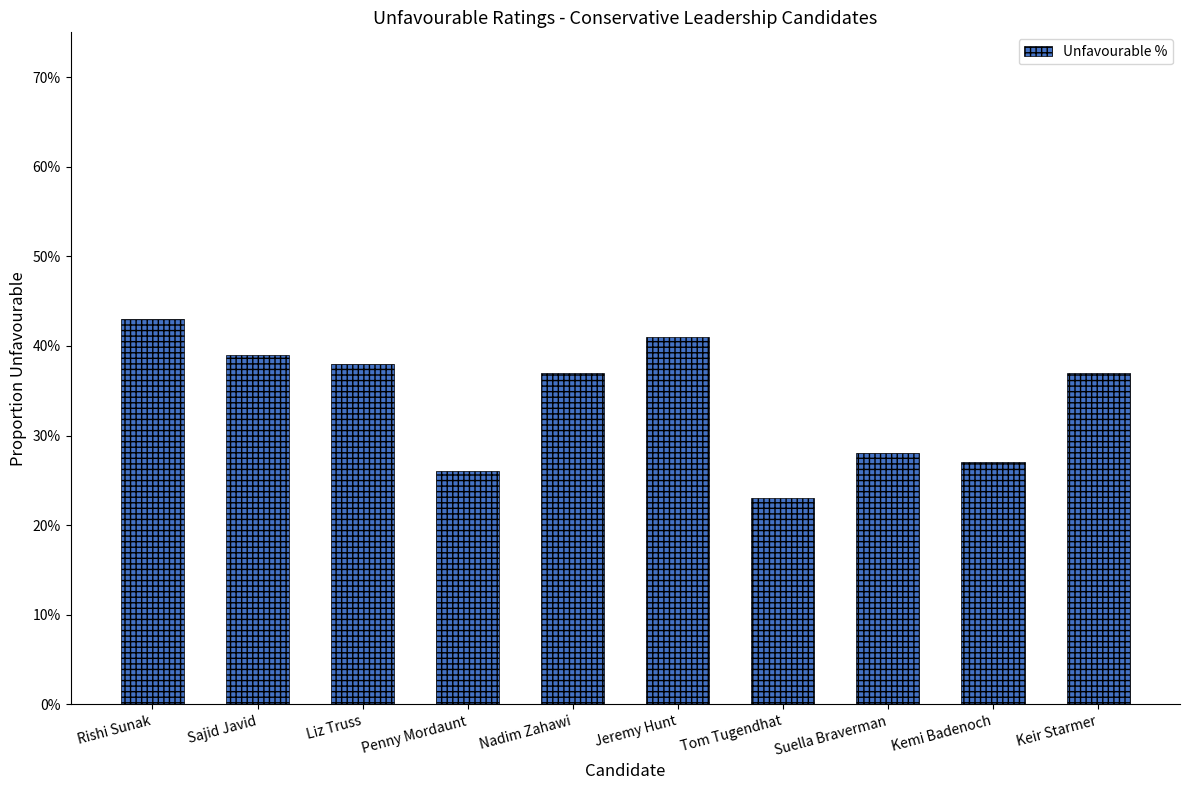

List the labels in order of value, smallest first.

Tom Tugendhat, Penny Mordaunt, Kemi Badenoch, Suella Braverman, Nadim Zahawi, Keir Starmer, Liz Truss, Sajid Javid, Jeremy Hunt, Rishi Sunak